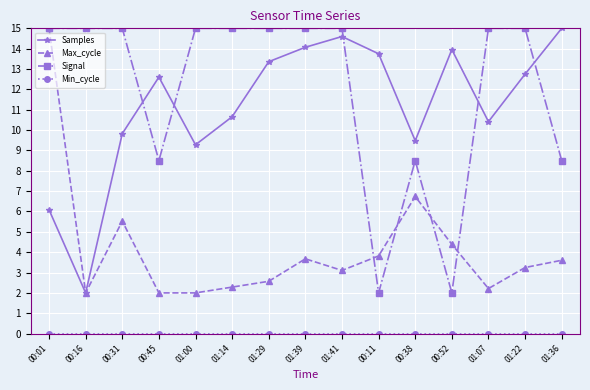

What is the spread (max minus min) of values at 01:39?

15.0